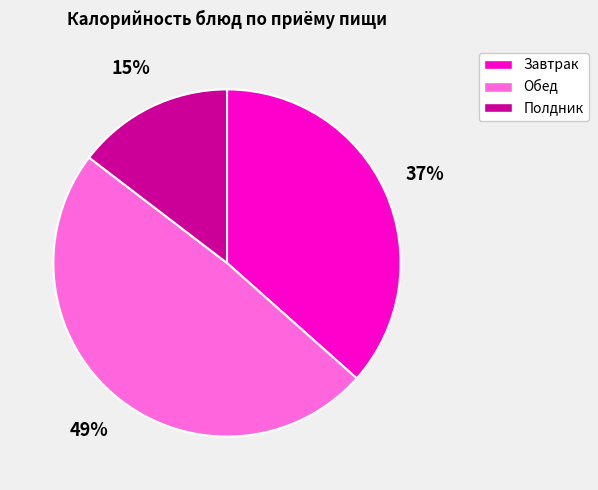

How many slices are in this pie chart?

3